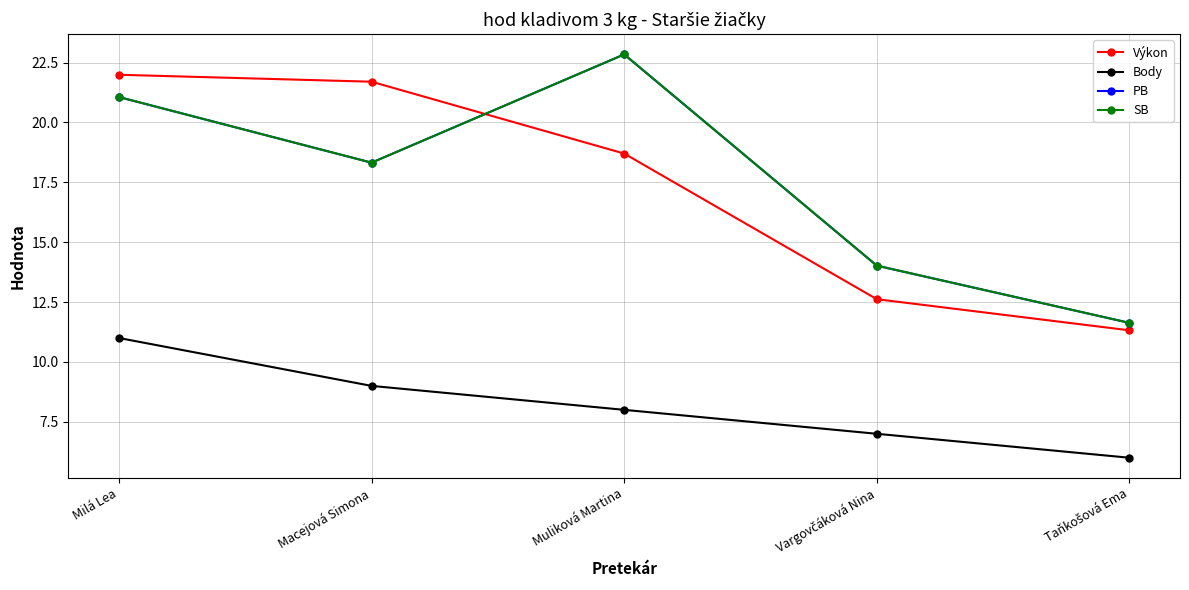

Is this an area chart (filled region under the line)?

No